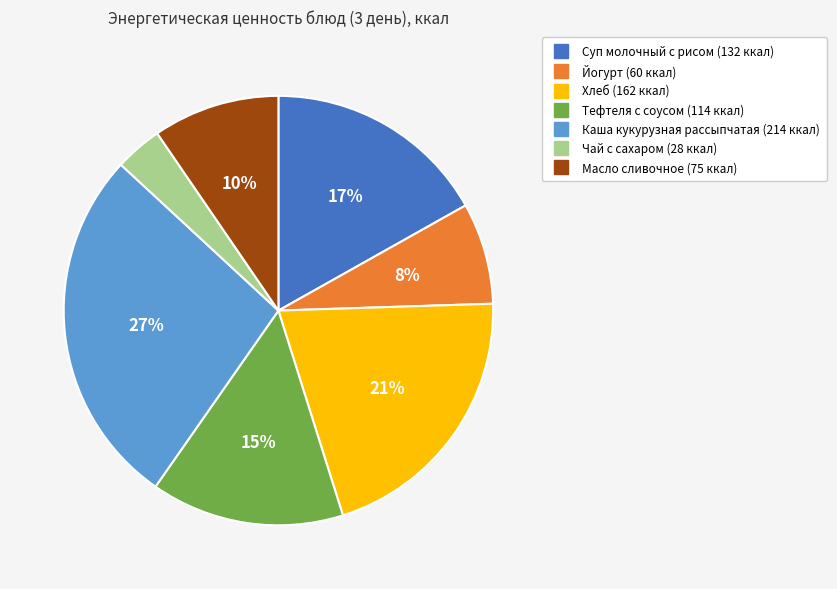

Which category has the biggest portion of the pie?

Каша кукурузная рассыпчатая